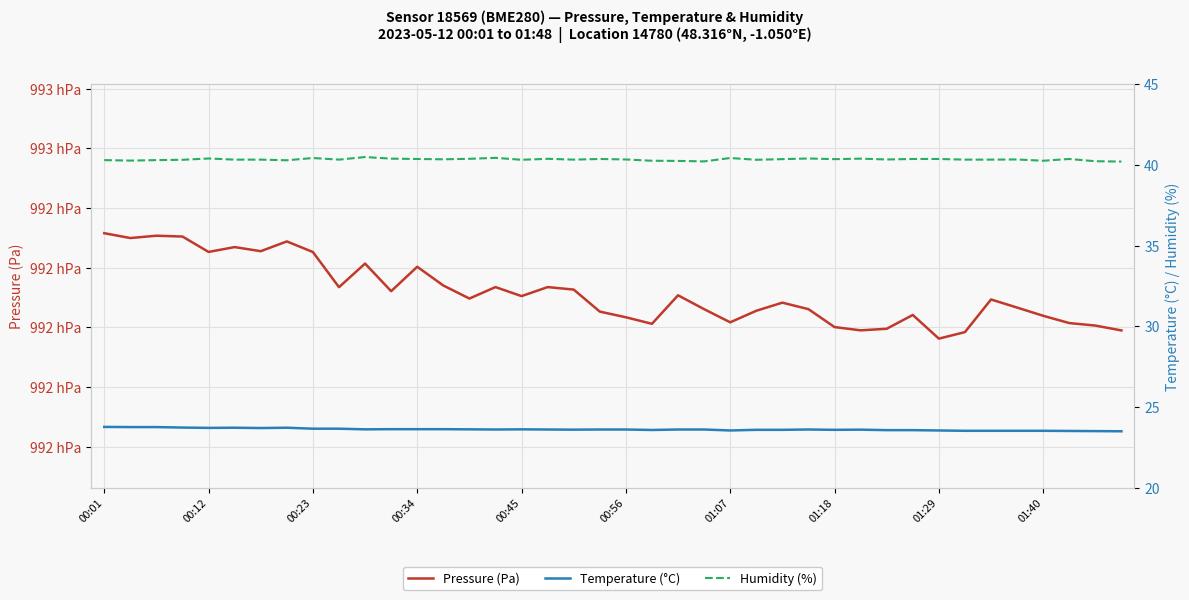

Does the chart display data point markers on the line(s)?

No